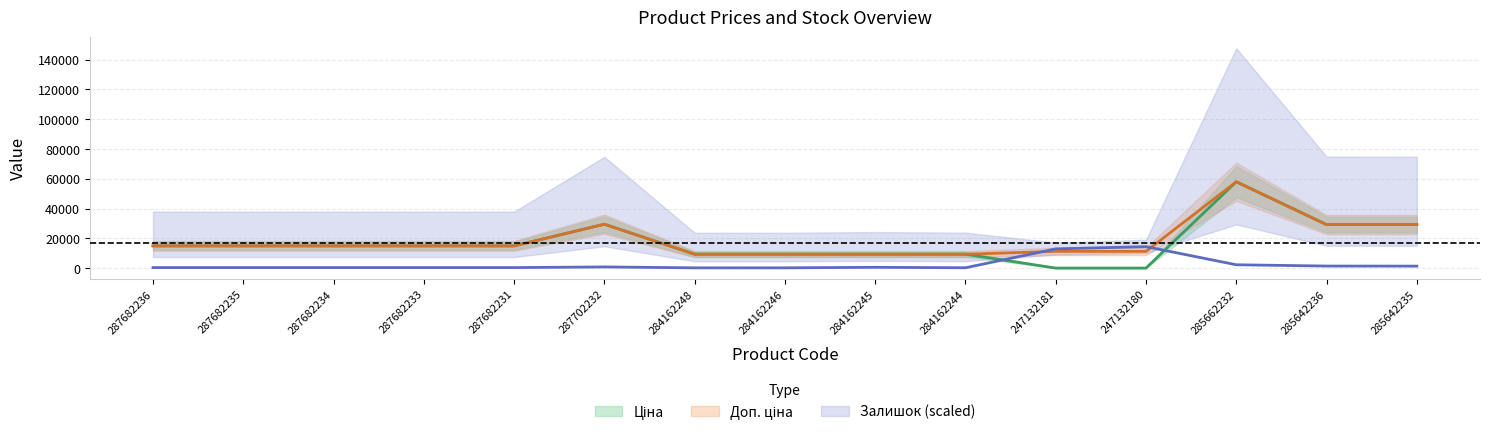

True or false: Залишок has a value of 450.6 at 287682235.

True